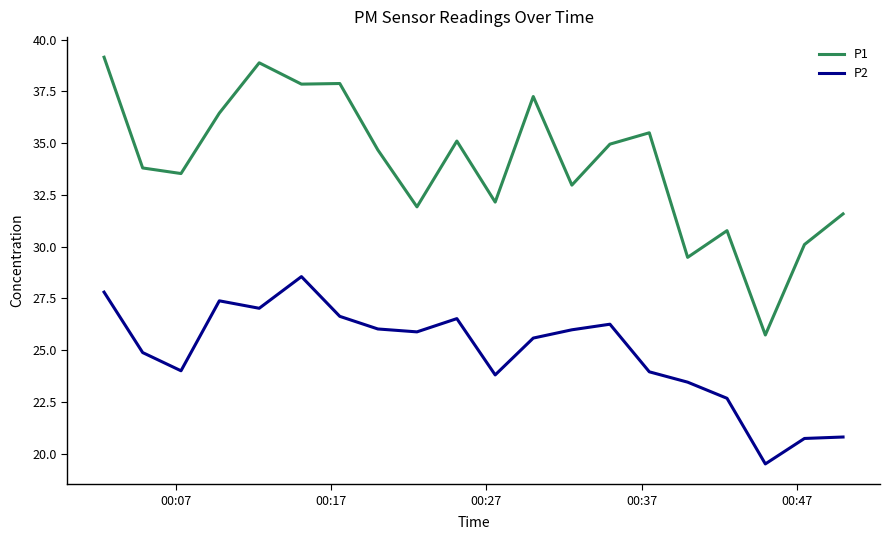

How many lines are shown in the chart?

2